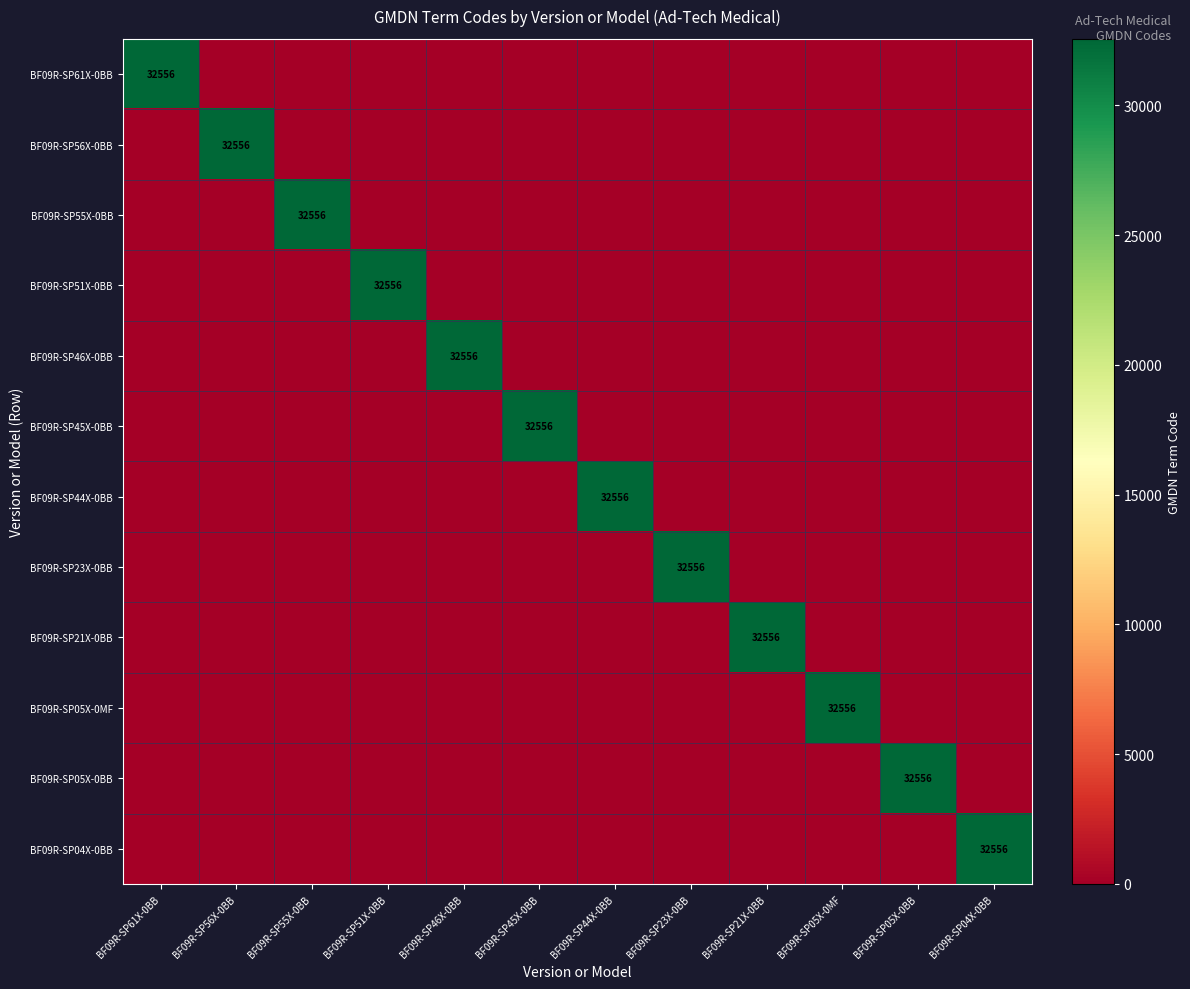

Which has a higher value, BF09R-SP05X-0MF or BF09R-SP05X-0BB?

BF09R-SP05X-0MF